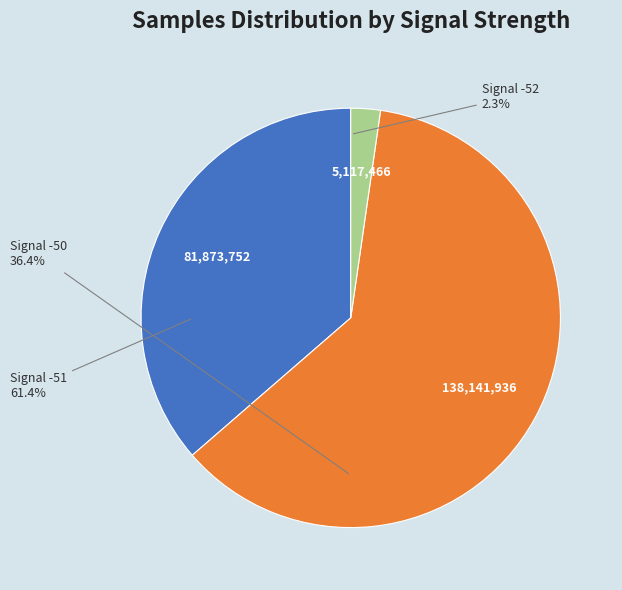

Is there a majority slice in this chart?

Yes